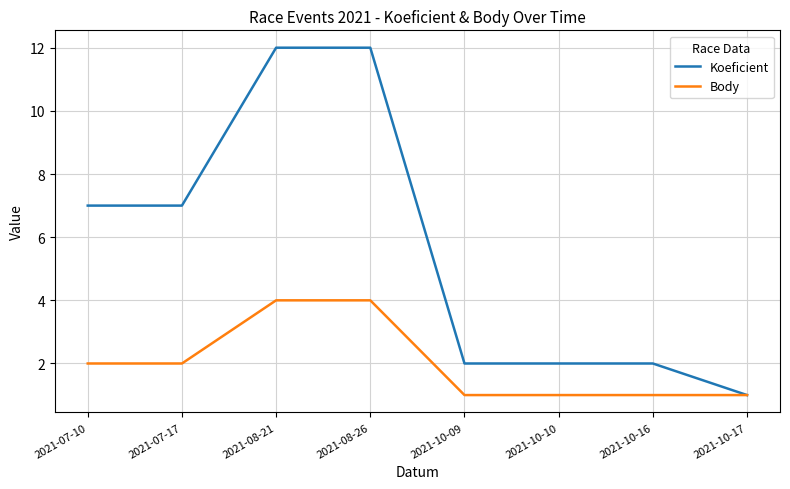

Reading left to right, list all the values displayed in this chart.

Koeficient: 7	7	12	12	2	2	2	1
Body: 2	2	4	4	1	1	1	1